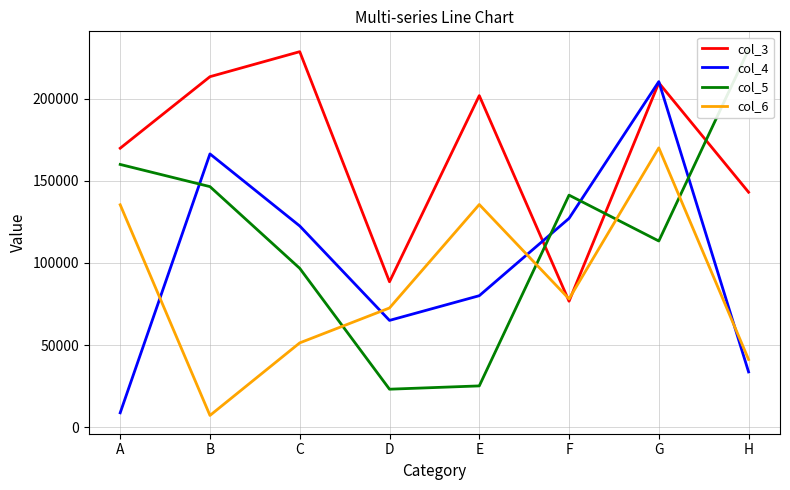

How many series are shown in this chart?

4